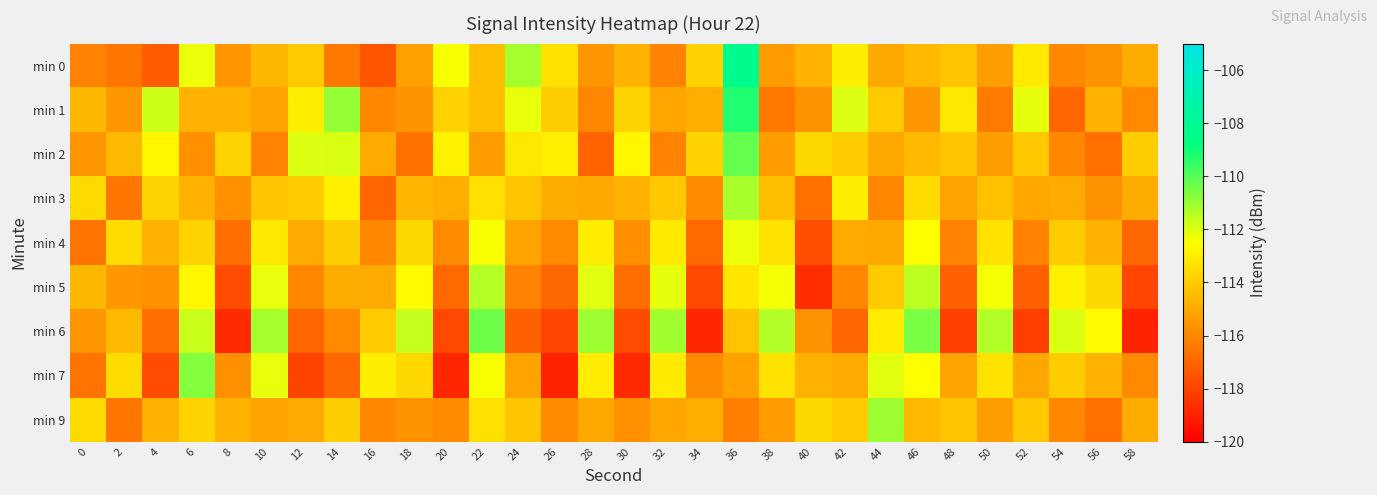

Which label corresponds to the largest value in the chart?

36